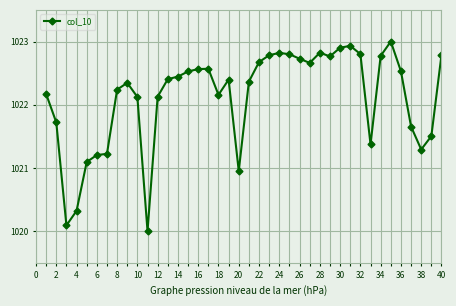

What is the greatest value displayed?

1023.0